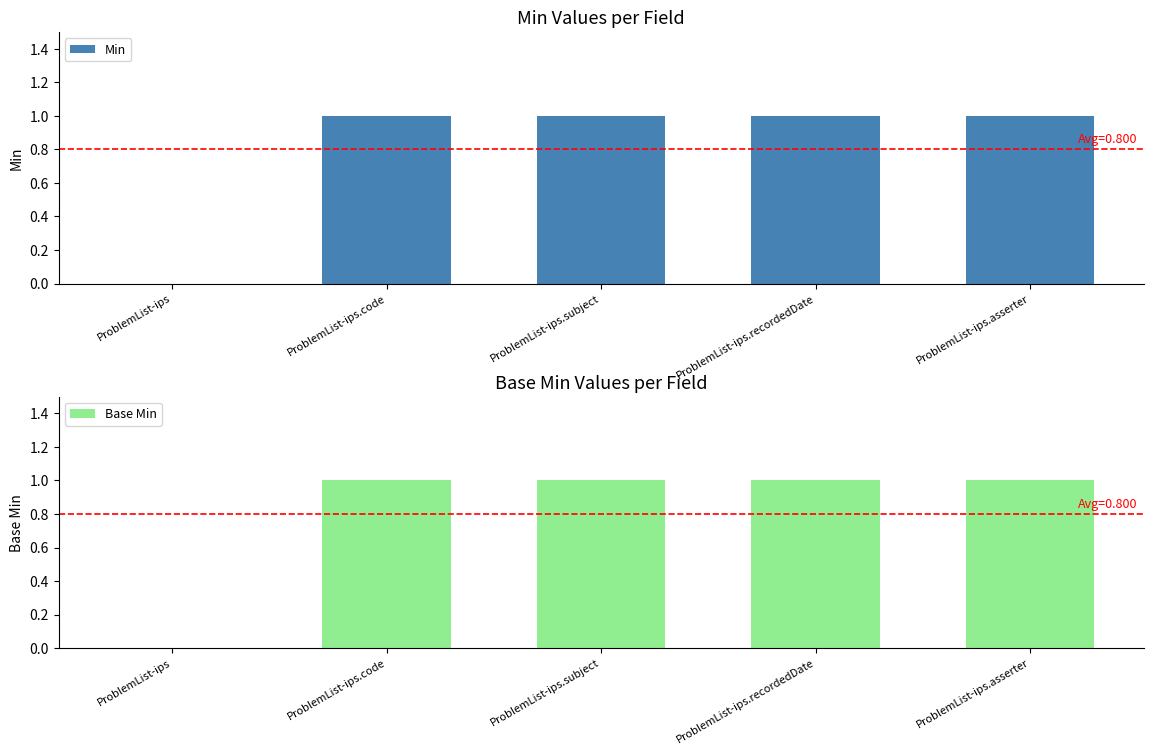

How many bars are there in each group?

2